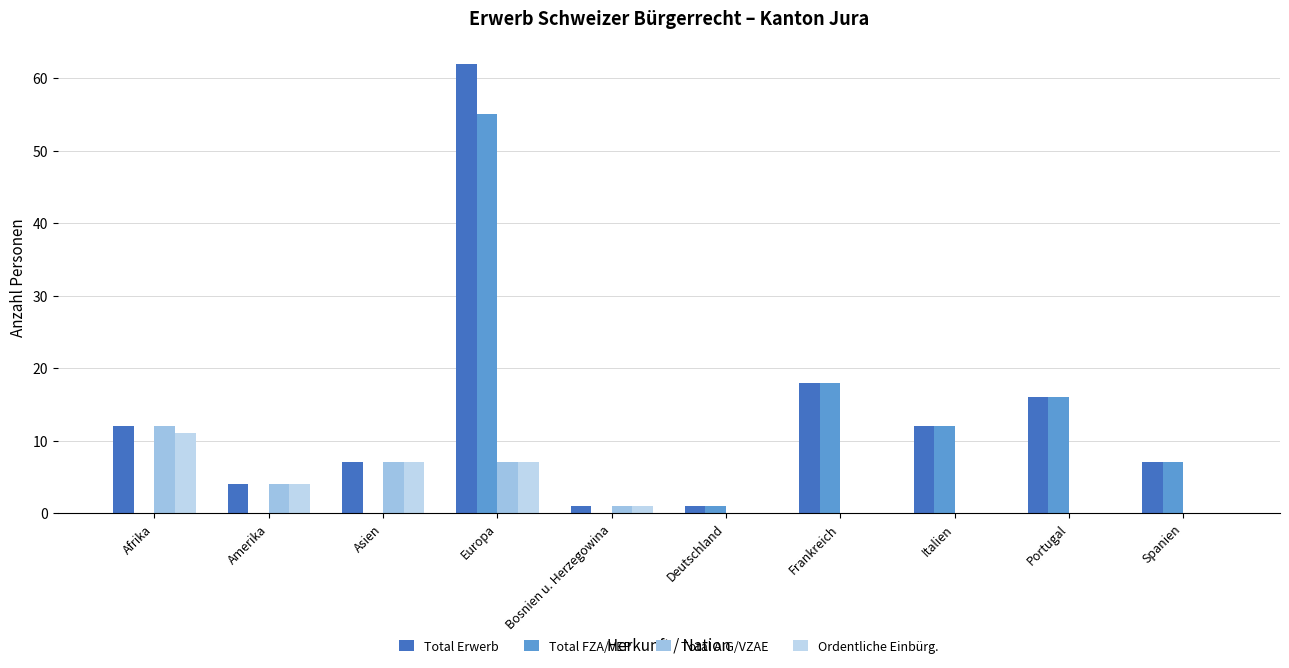

What is the maximum value for Ordentliche Einbürg.?

11